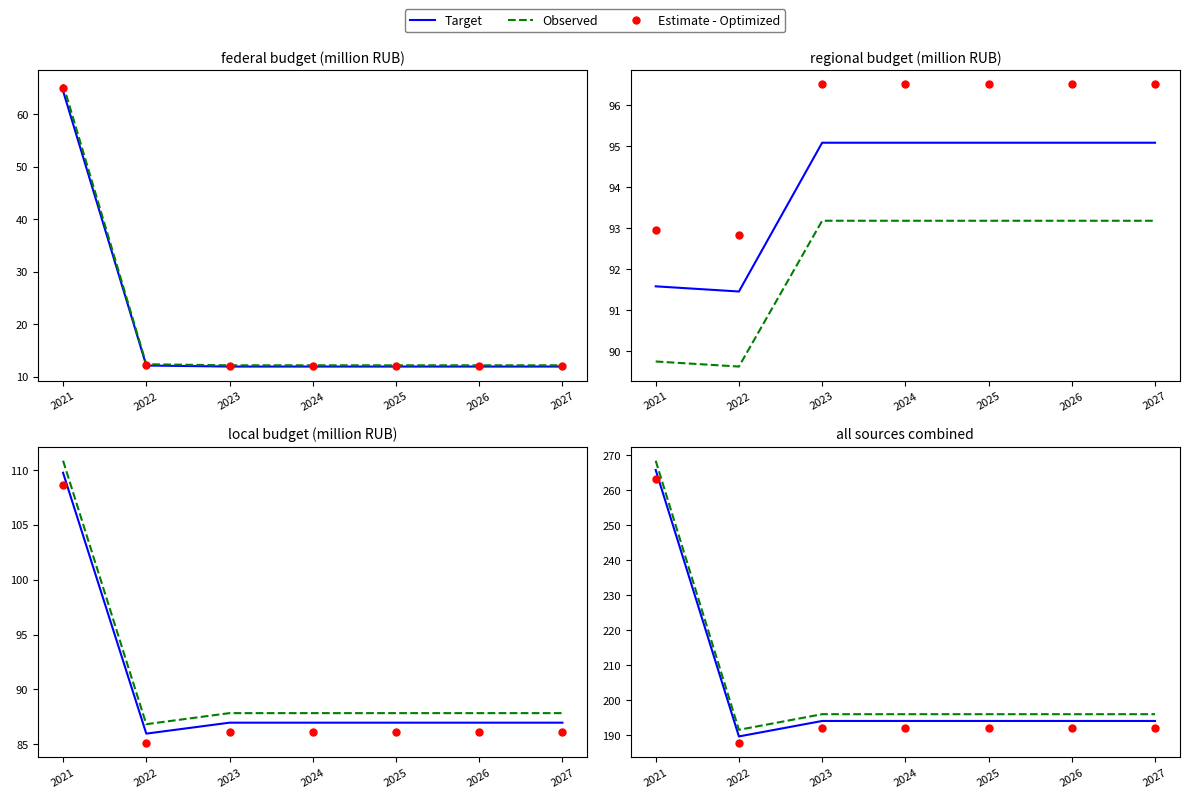

Reading right to left, transcribe all the data shown in this chart.

Target: 193.9	193.9	193.9	193.9	193.9	189.5	265.7
Observed: 195.9	195.9	195.9	195.9	195.9	191.4	268.4
Estimate - Optimized: 192.0	192.0	192.0	192.0	192.0	187.6	263.1